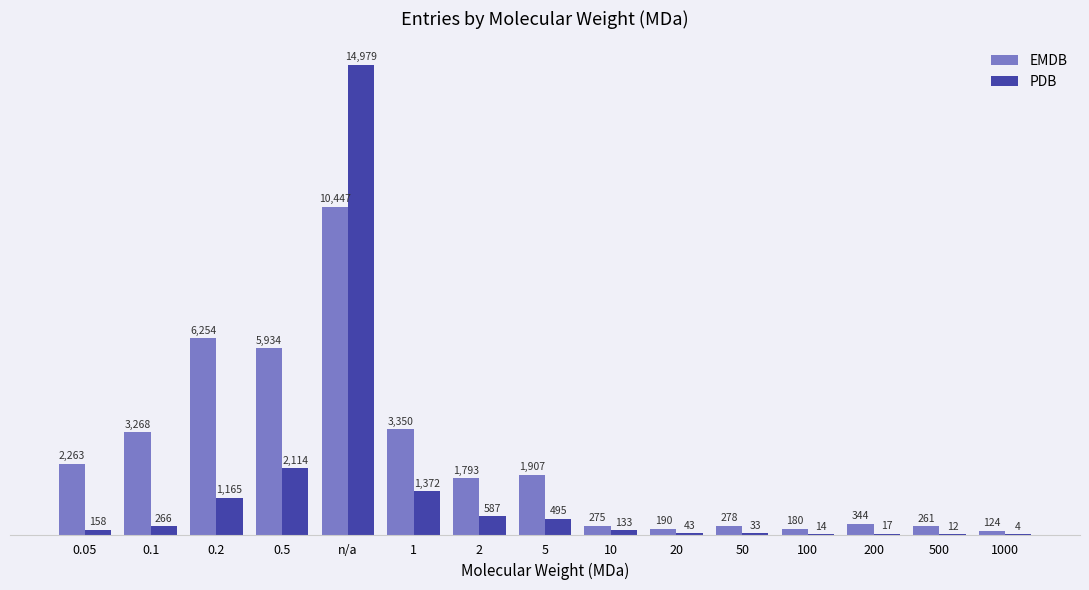

What are all the series names shown in the legend?

EMDB, PDB